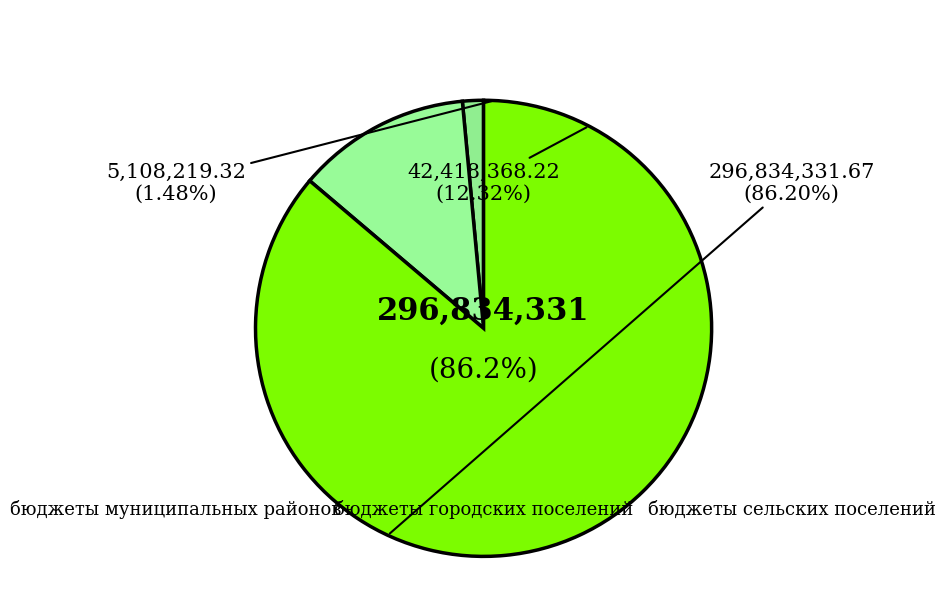

What is the change in value from бюджеты муниципальных районов to бюджеты городских поселений?

+37310148.9